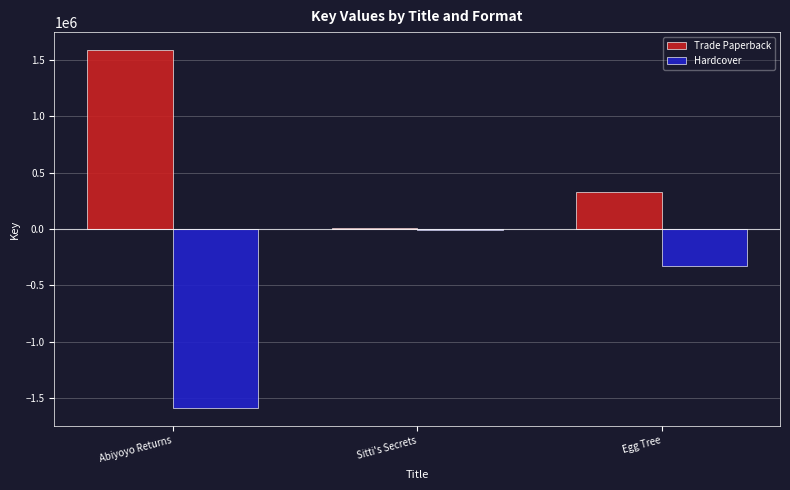

Reading right to left, transcribe all the data shown in this chart.

Trade Paperback: 328331	6416	1584958
Hardcover: -328331	-6416	-1584958